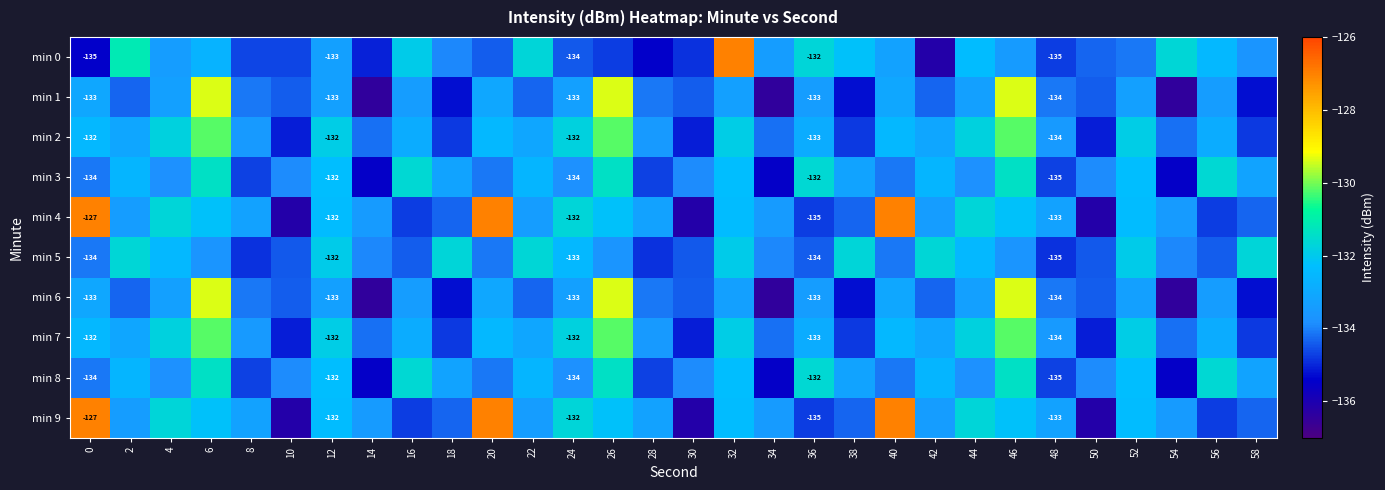

Between 18 and 46, which series saw the biggest shift?

min 1